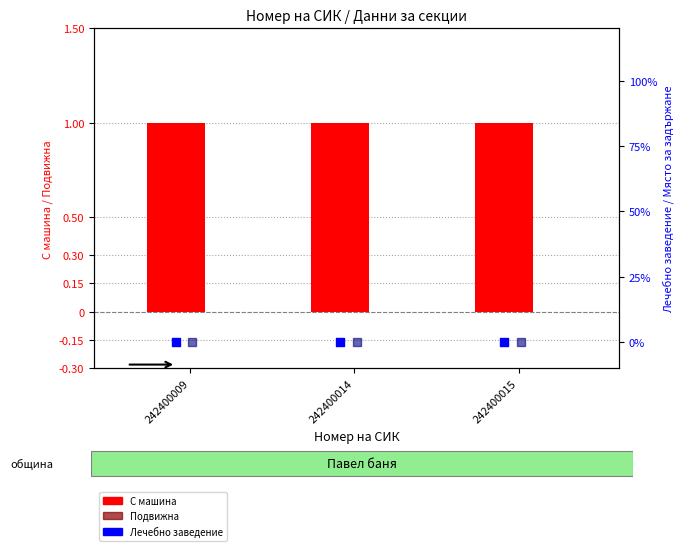

Which series reaches the minimum Y coordinate?

Подвижна